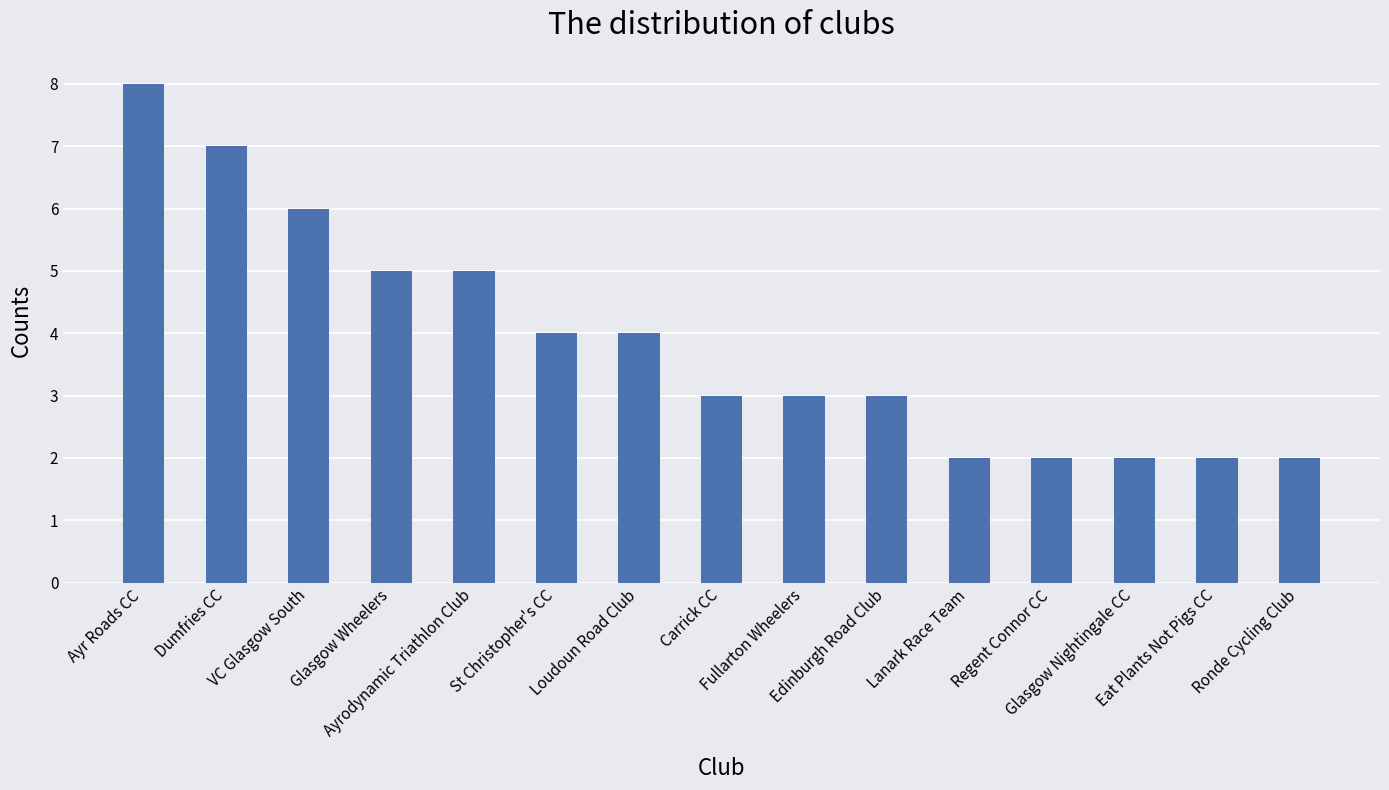

At which category does the chart reach its peak across all series?

Ayr Roads CC